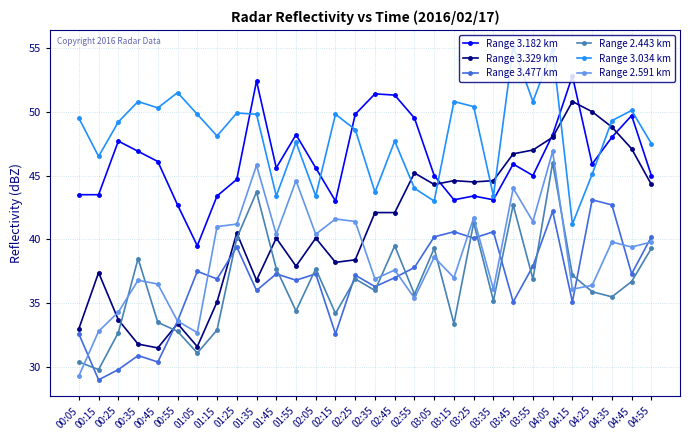

What are all the series names shown in the legend?

Range 3.182 km, Range 3.329 km, Range 3.477 km, Range 2.443 km, Range 3.034 km, Range 2.591 km